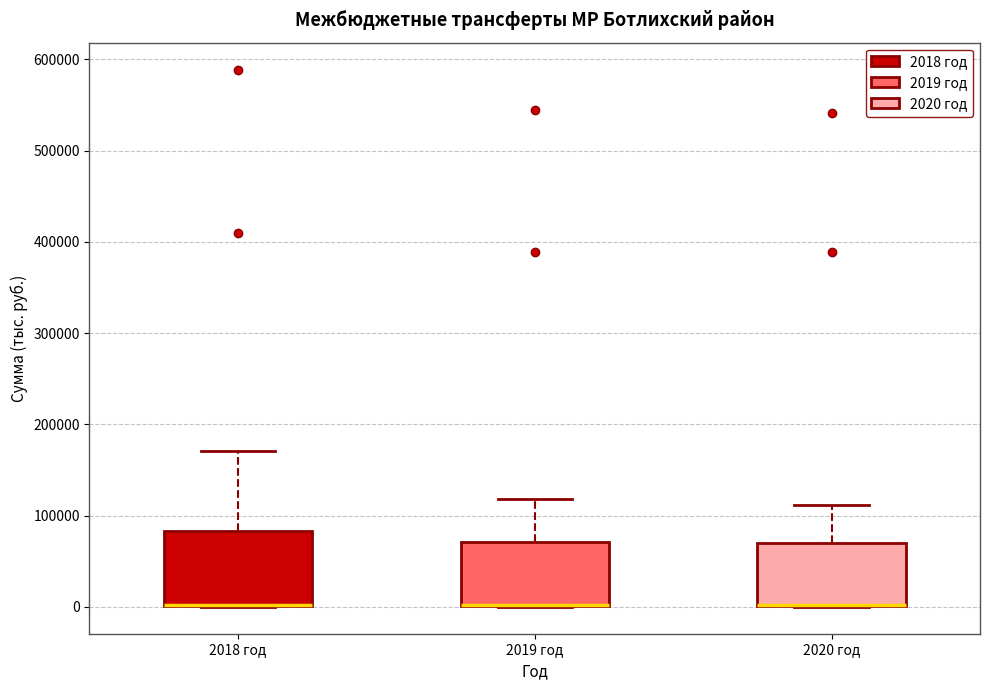

Which box is the tallest, from its lower edge to its upper edge?

2018 год